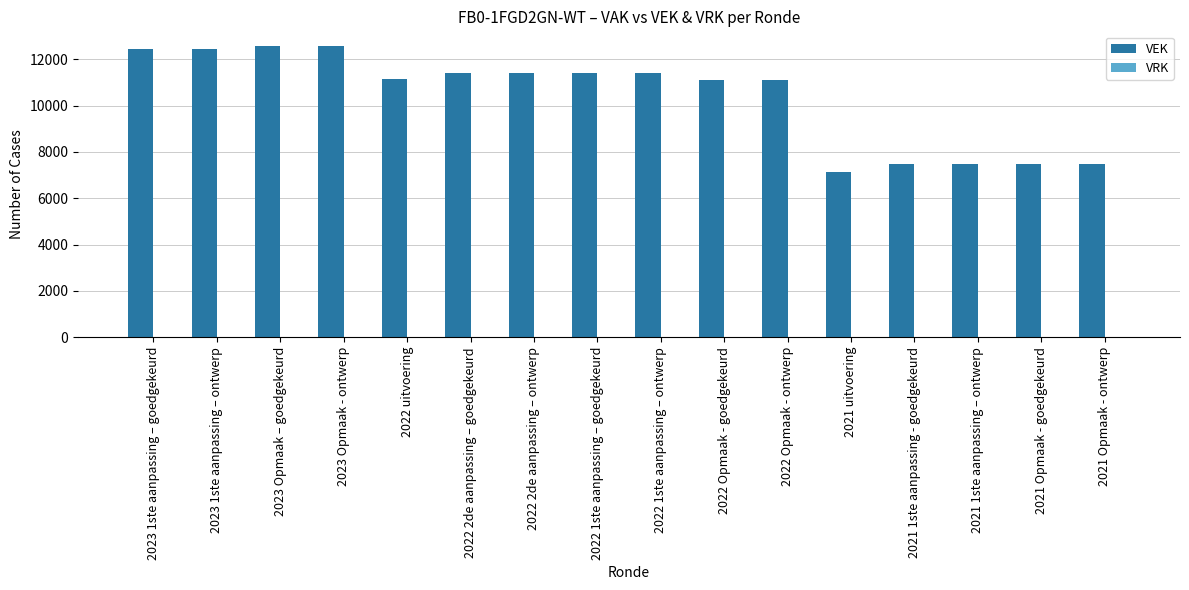

What is the approximate value at 2022 Opmaak - ontwerp?

11102